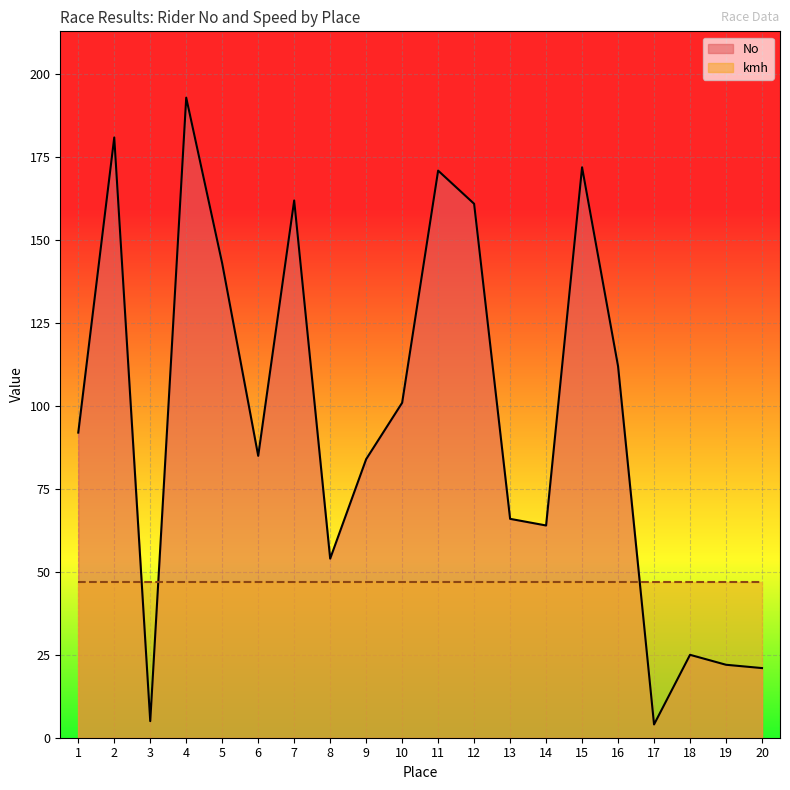

Reading right to left, extract all data points from this chart.

20=21	19=22	18=25	17=4	16=112	15=172	14=64	13=66	12=161	11=171	10=101	9=84	8=54	7=162	6=85	5=143	4=193	3=5	2=181	1=92